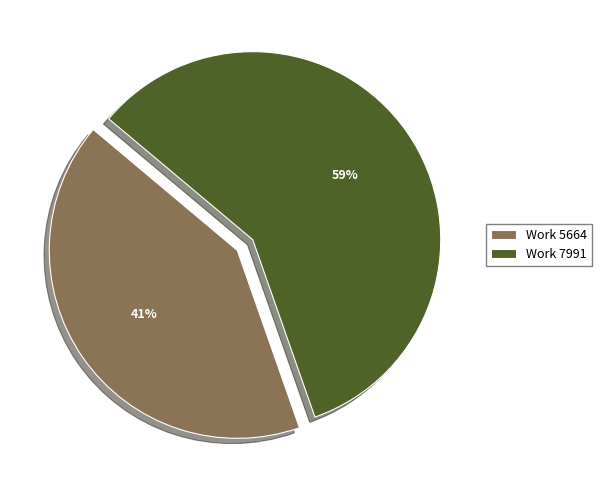

The Work 5664 slice represents 41% of the pie. True or false?

True